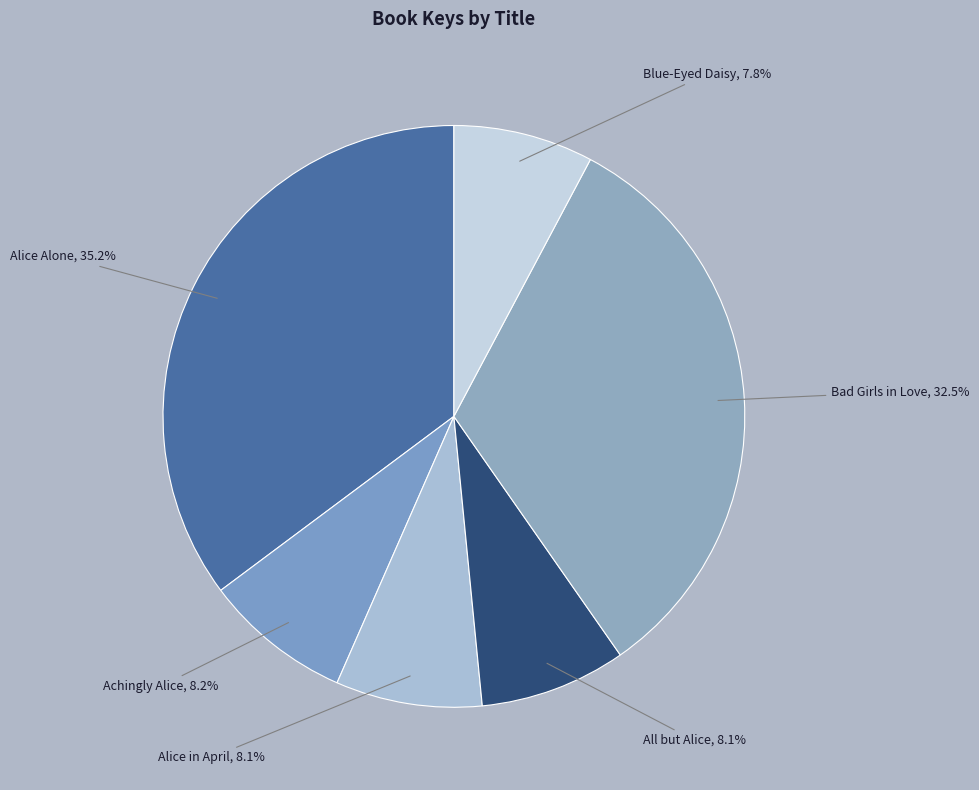

The Alice Alone slice represents 49% of the pie. True or false?

False